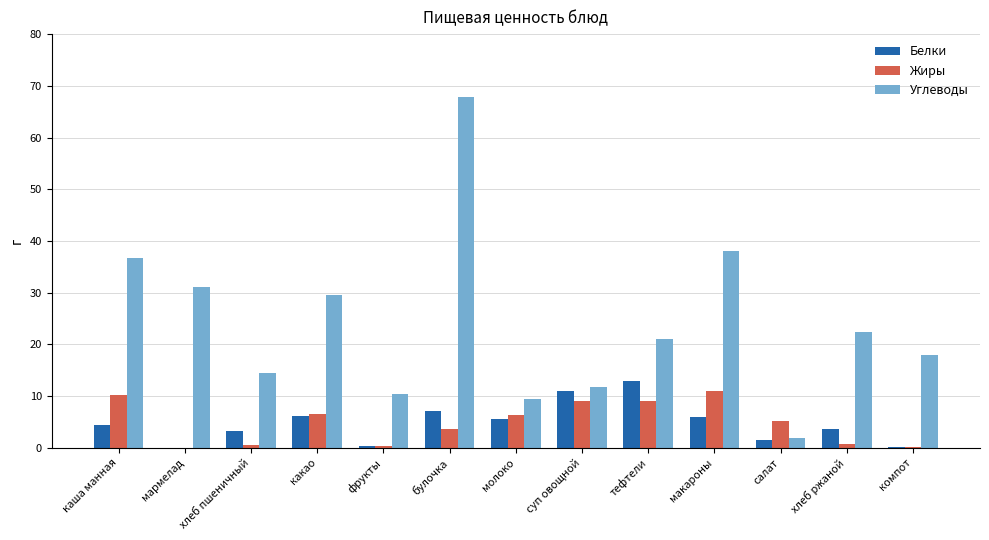

How many categories are shown in the chart?

13